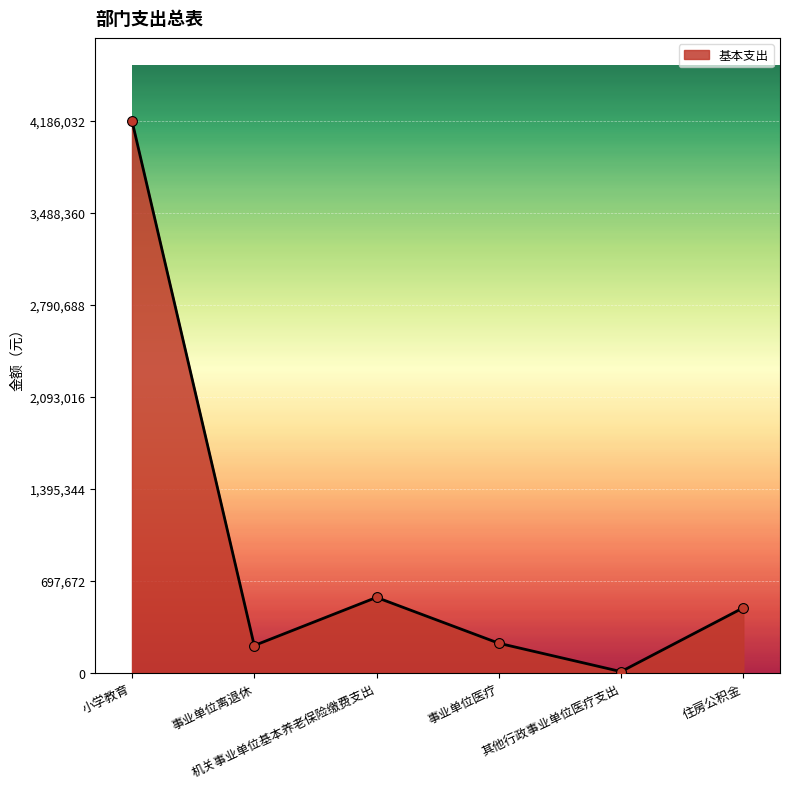

What is the change in value from 小学教育 to 事业单位离退休?

-3978032